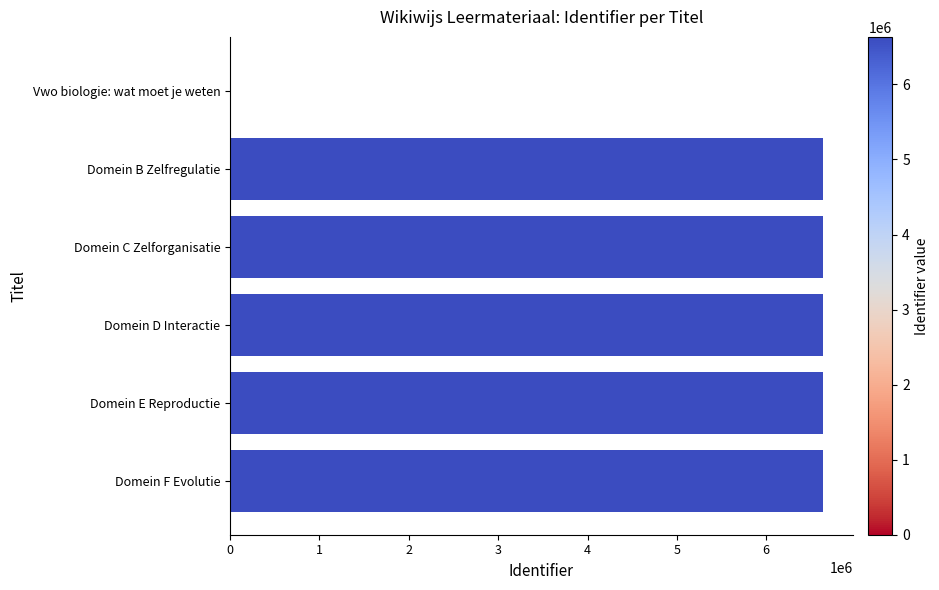

Is it true that the value at Domein C Zelforganisatie is 6633632?

True